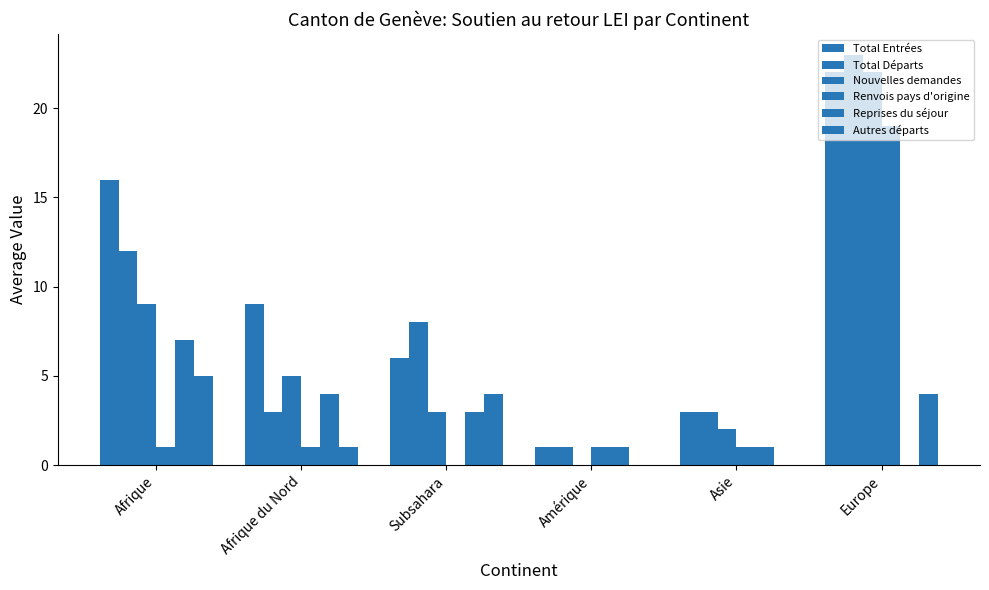

Reading right to left, list all the values displayed in this chart.

Total Entrées: Europe=22	Asie=3	Amérique=1	Subsahara=6	Afrique du Nord=9	Afrique=16
Total Départs: Europe=23	Asie=3	Amérique=1	Subsahara=8	Afrique du Nord=3	Afrique=12
Nouvelles demandes: Europe=22	Asie=2	Amérique=0	Subsahara=3	Afrique du Nord=5	Afrique=9
Renvois pays d'origine: Europe=19	Asie=1	Amérique=1	Subsahara=0	Afrique du Nord=1	Afrique=1
Reprises du séjour: Europe=0	Asie=1	Amérique=1	Subsahara=3	Afrique du Nord=4	Afrique=7
Autres départs: Europe=4	Asie=0	Amérique=0	Subsahara=4	Afrique du Nord=1	Afrique=5